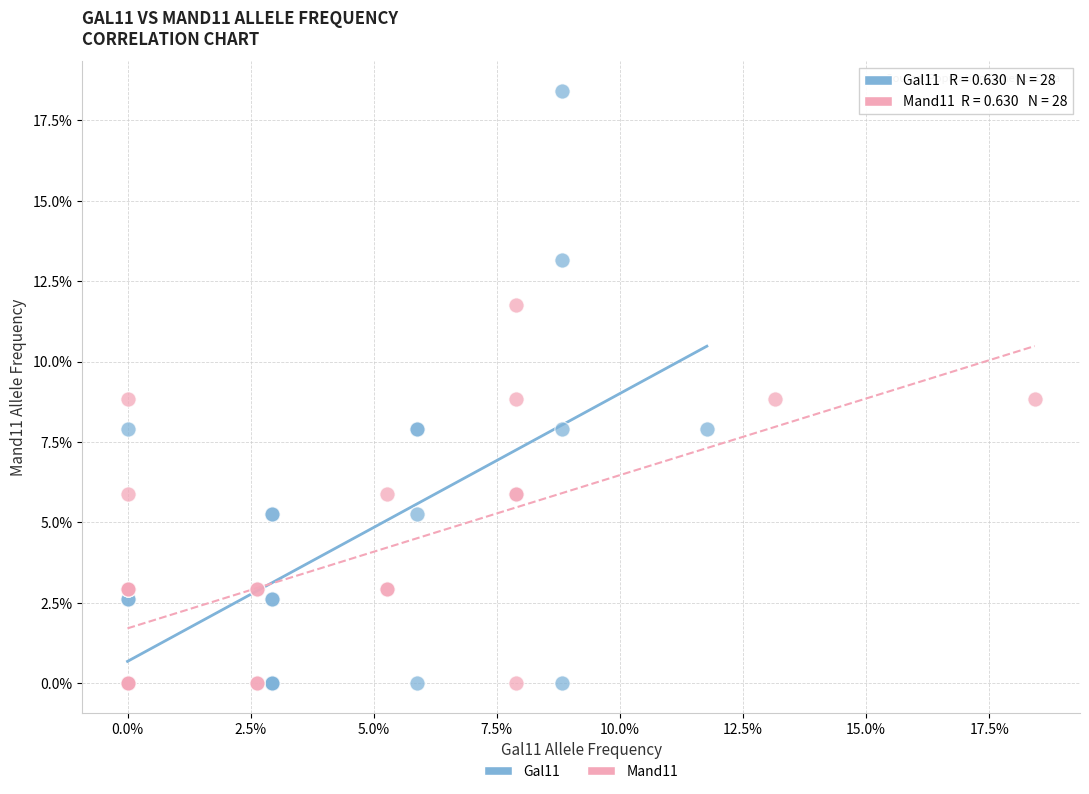

Which series contains the highest Y value?

Gal11